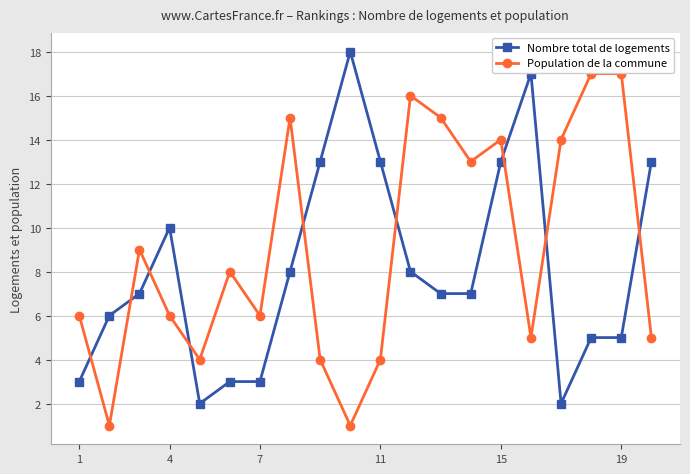

How many intersections are there between Nombre total de logements and Population de la commune?

9